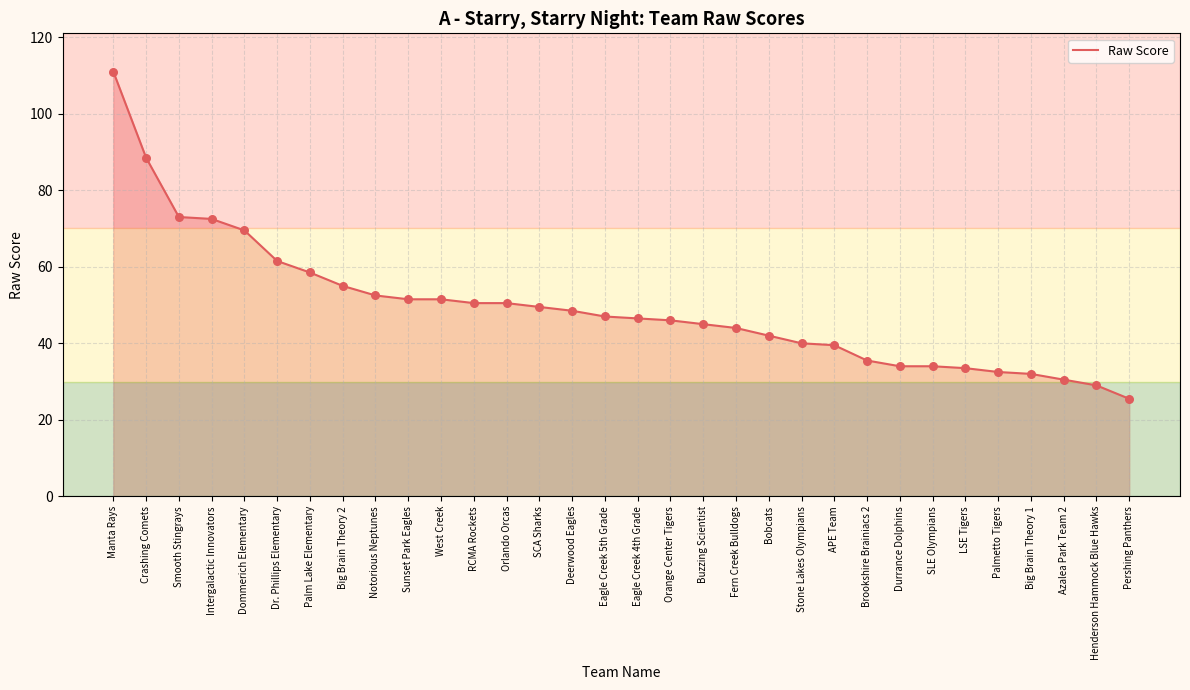

What is the change in value from SCA Sharks to Palmetto Tigers?

-17.0